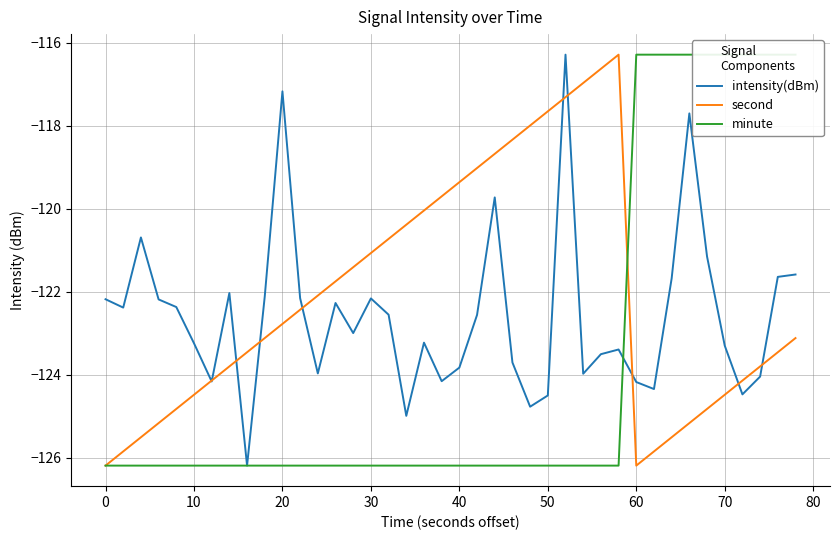

How many values in the minute series exceed -126?

10